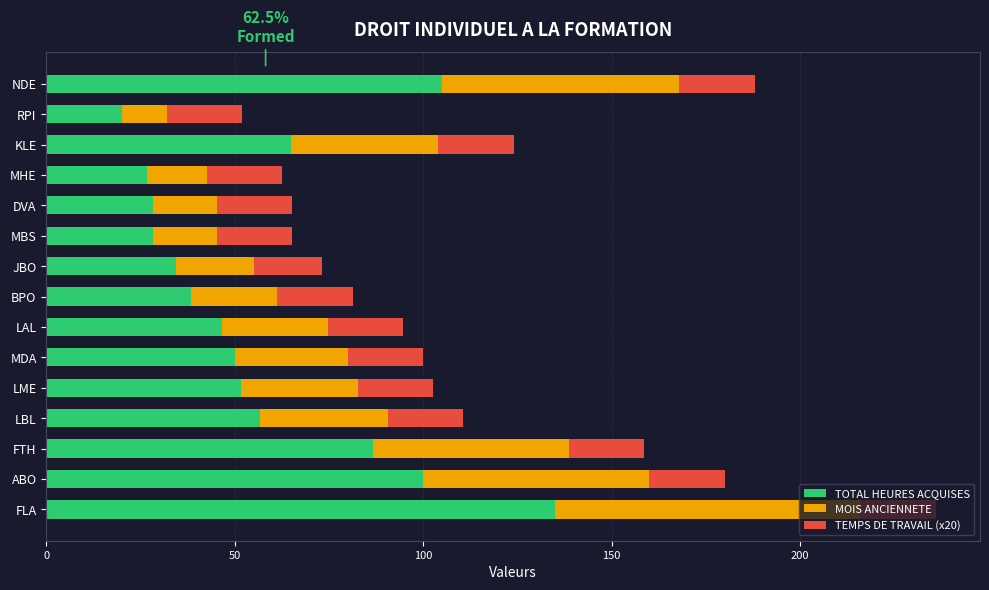

What is the maximum value for TOTAL HEURES ACQUISES?

135.0